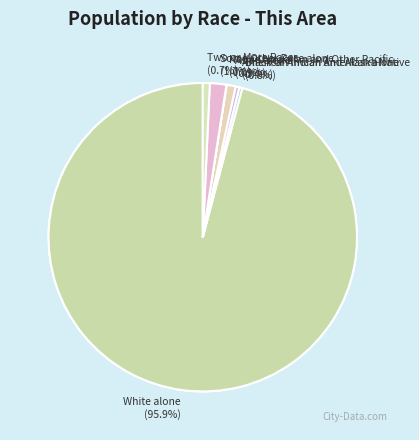

What is the ratio of the value at Black or African American alone to the value at Asian alone?

0.3